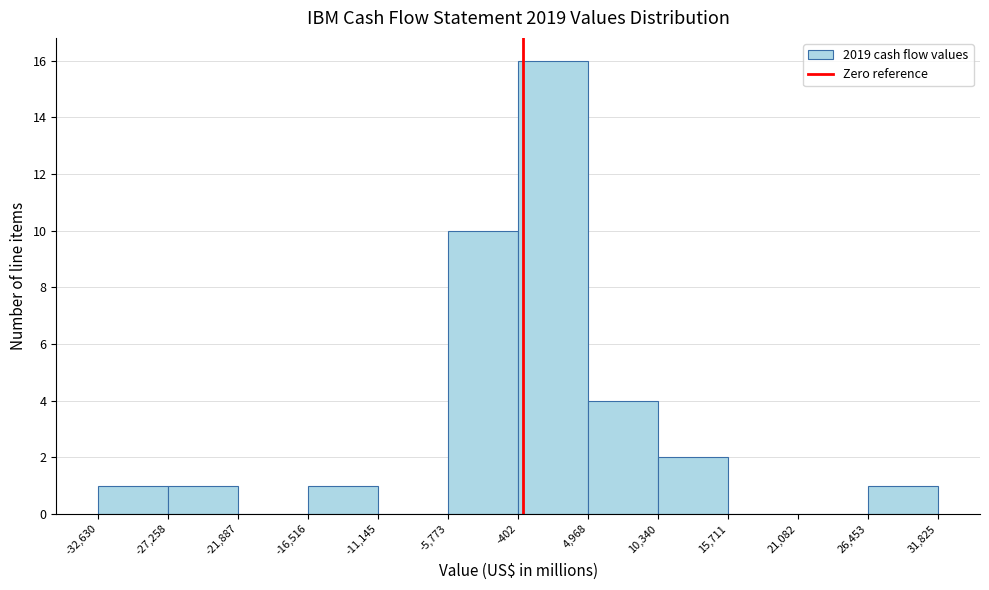

Reading left to right, list every bar in this chart as the range it spans on the x-axis followed by its height. The values are not printed on the chart, so give them approximately, as read against the axis.

-32,630 to -27,258: 1
-27,258 to -21,887: 1
-21,887 to -16,516: 0
-16,516 to -11,145: 1
-11,145 to -5,773: 0
-5,773 to -402: 10
-402 to 4,968: 16
4,968 to 10,340: 4
10,340 to 15,711: 2
15,711 to 21,082: 0
21,082 to 26,453: 0
26,453 to 31,825: 1